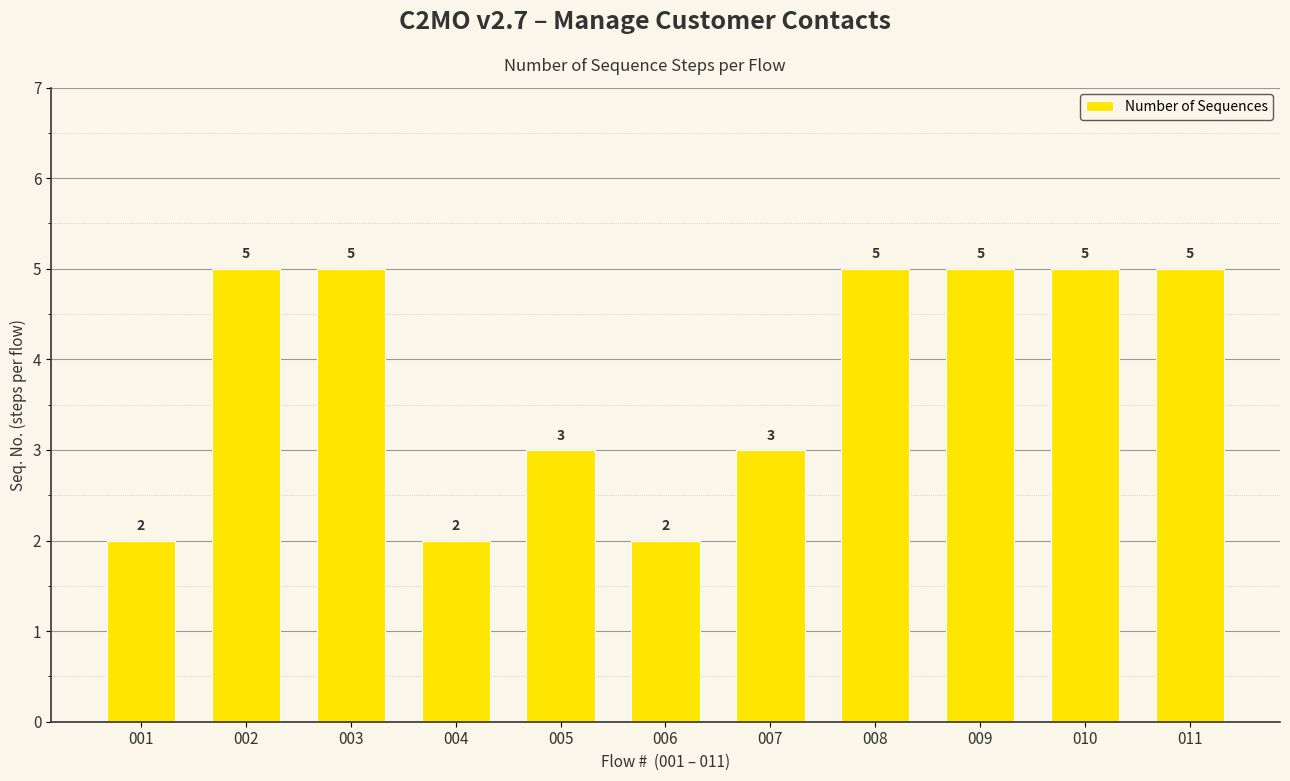

Count the number of data series in this chart.

1